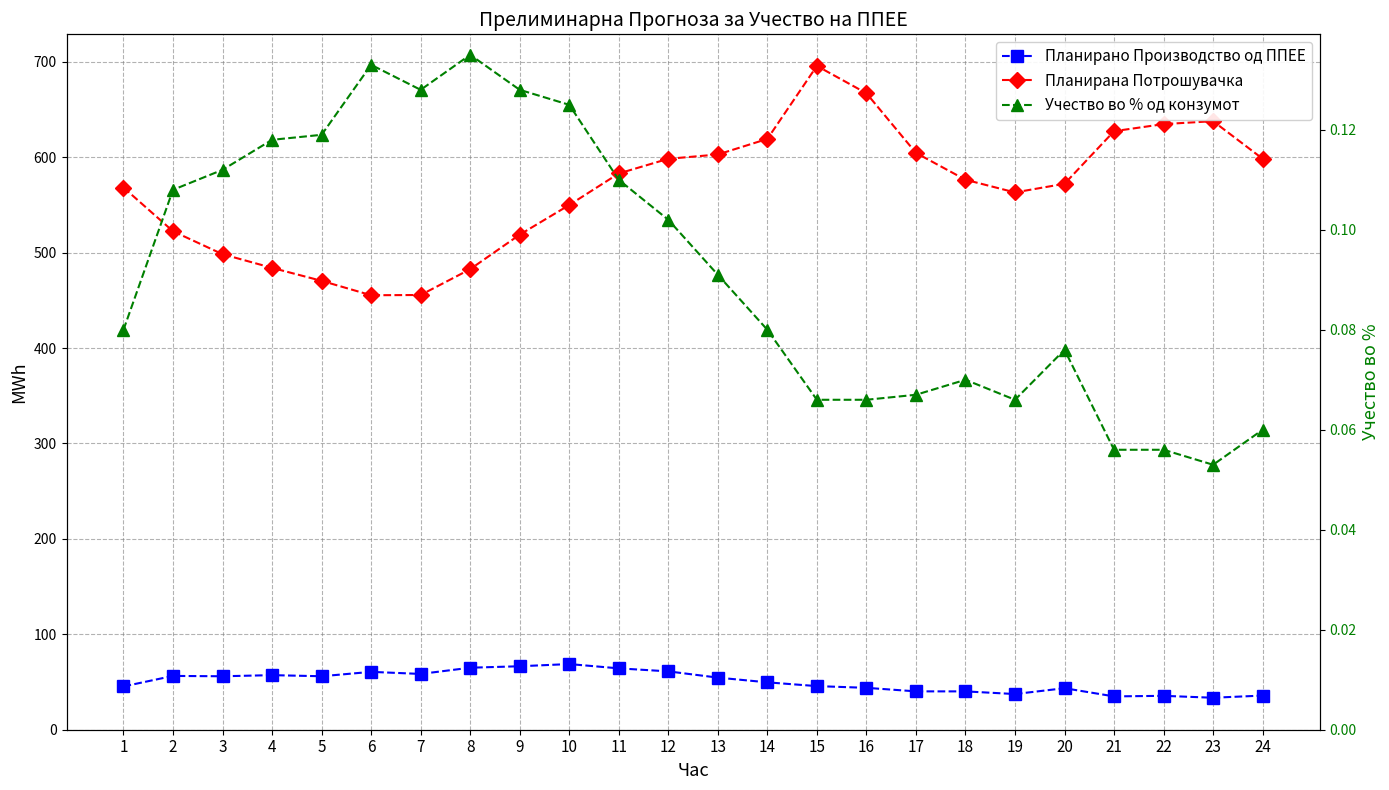

How many values in the Планирана Потрошувачка series are below 576?

12